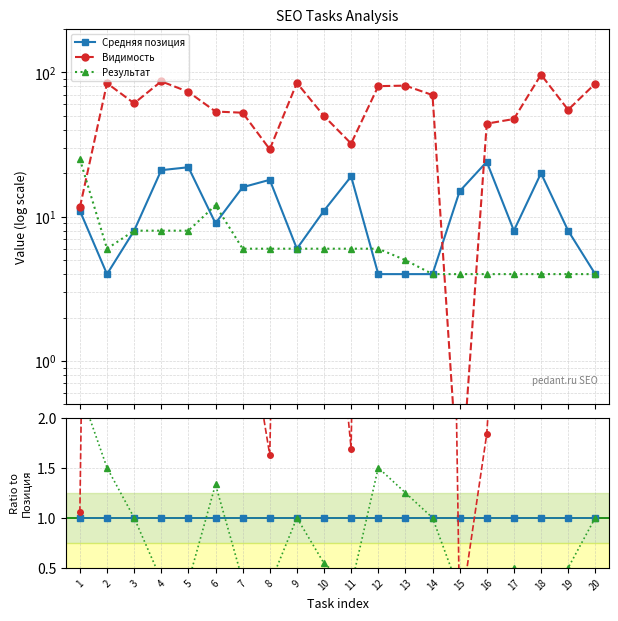

The value of Средняя позиция at 5 is 0.7. True or false?

False